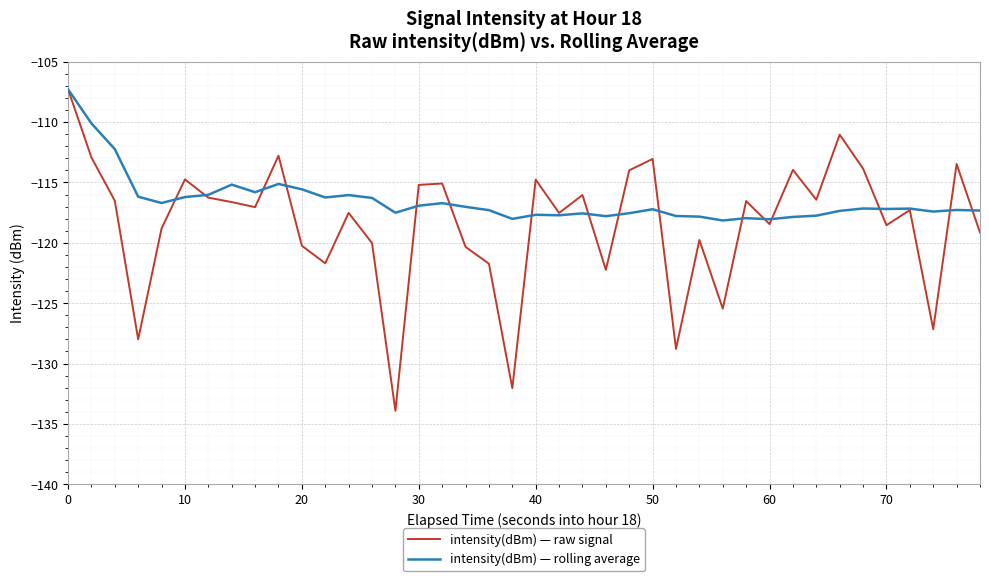

Which series has the largest range (max minus min)?

intensity(dBm) — raw signal